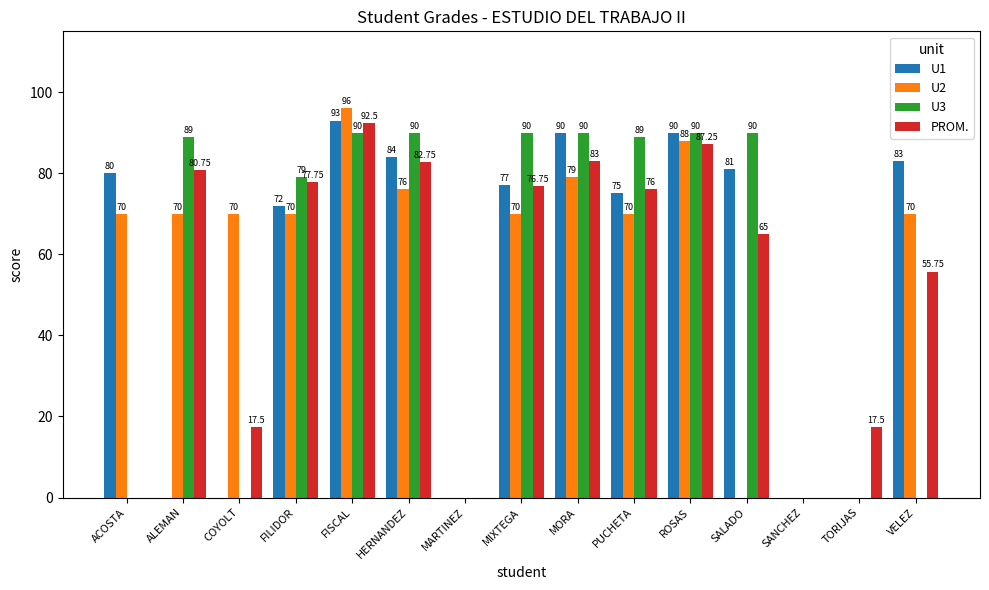

What are all the series names shown in the legend?

U1, U2, U3, PROM.